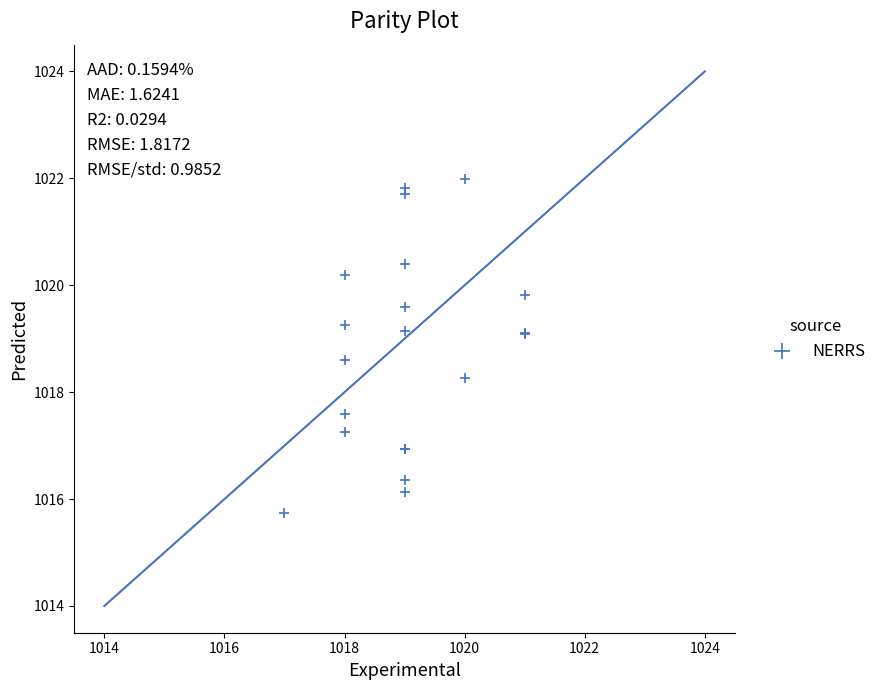

What Y value in the scatter plot is closest to 1018?

1018.3